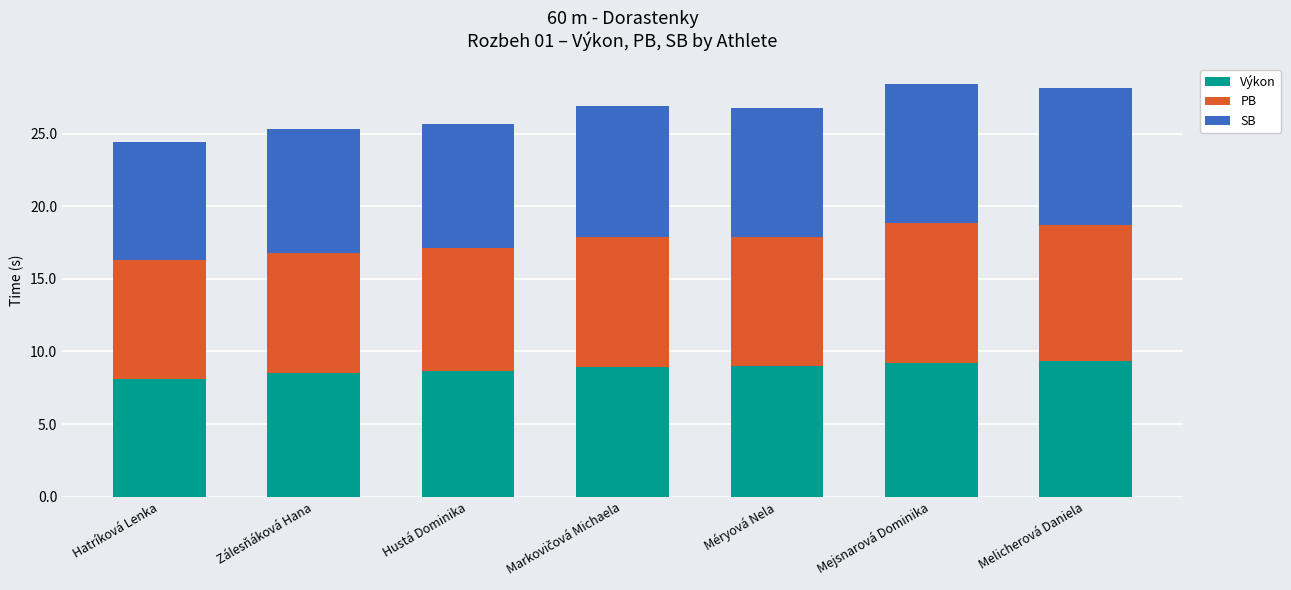

How many bars are there in total?

7